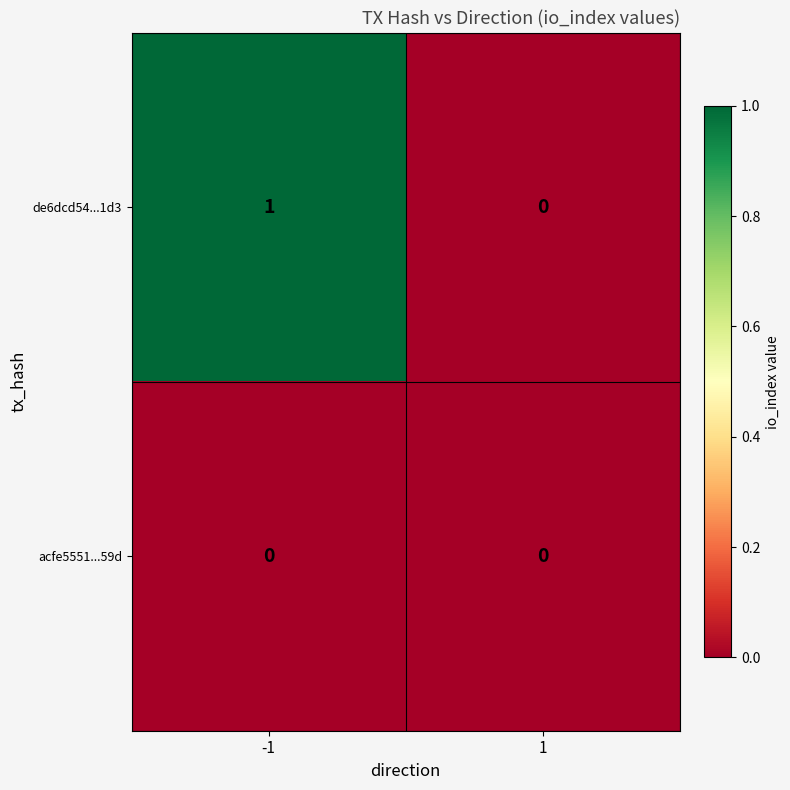

True or false: acfe5551...59d has a value of 0 at 1.

True